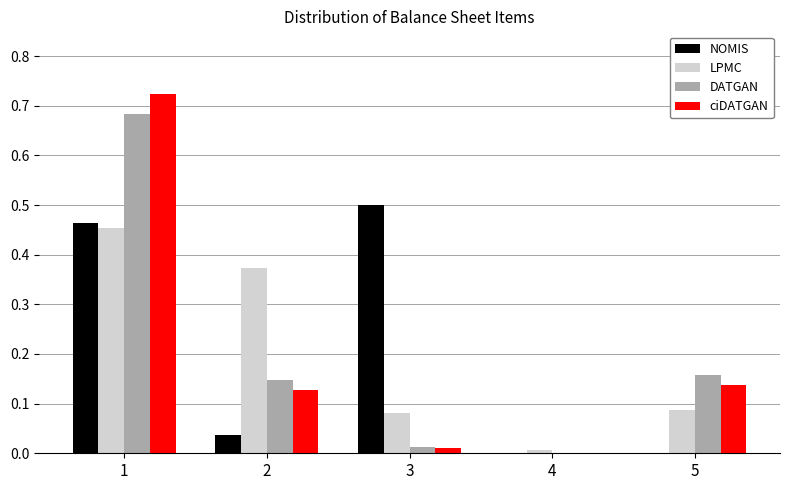

Which series has the widest spread of values?

ciDATGAN